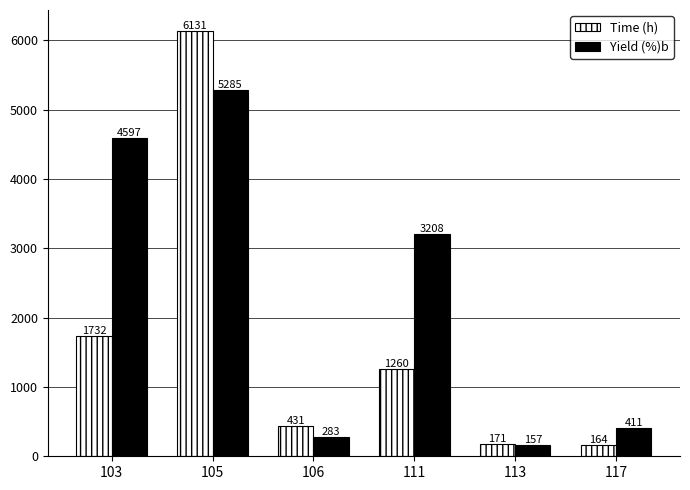

Between 106 and 113, which series saw the biggest shift?

Time (h)